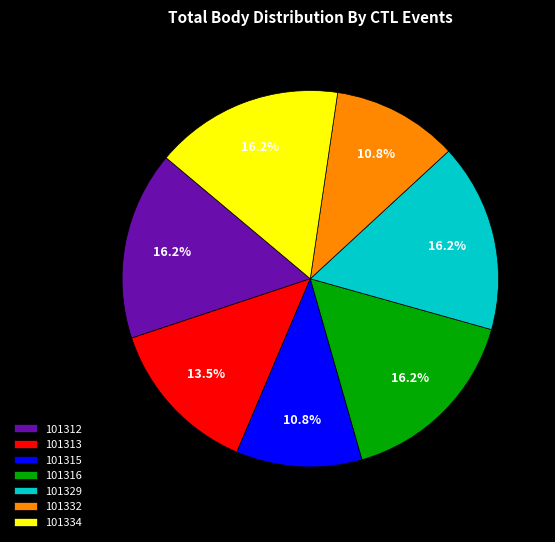

To the nearest percent, what percentage of the pie is 101316?

16%